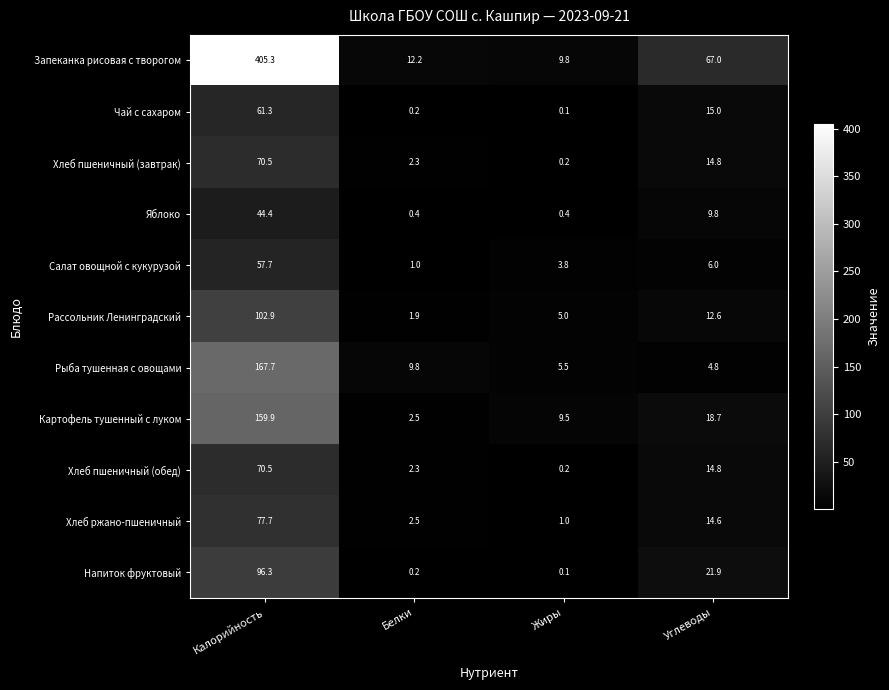

At which label is Рассольник Ленинградский closest to 52?

Углеводы